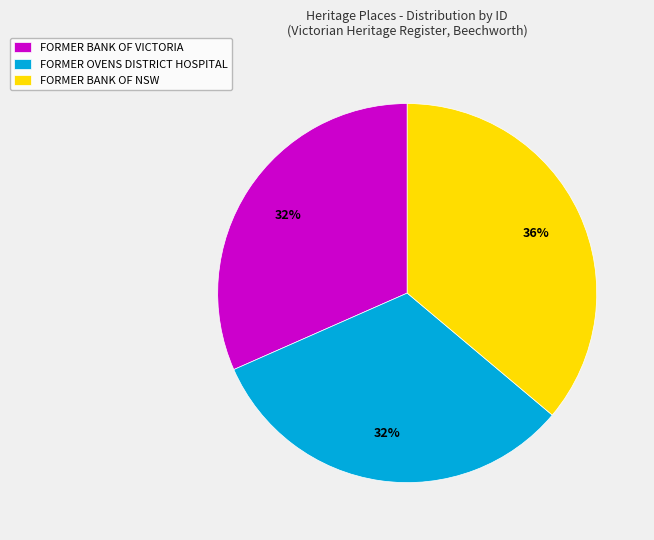

Is there any slice that represents more than half of the pie?

No